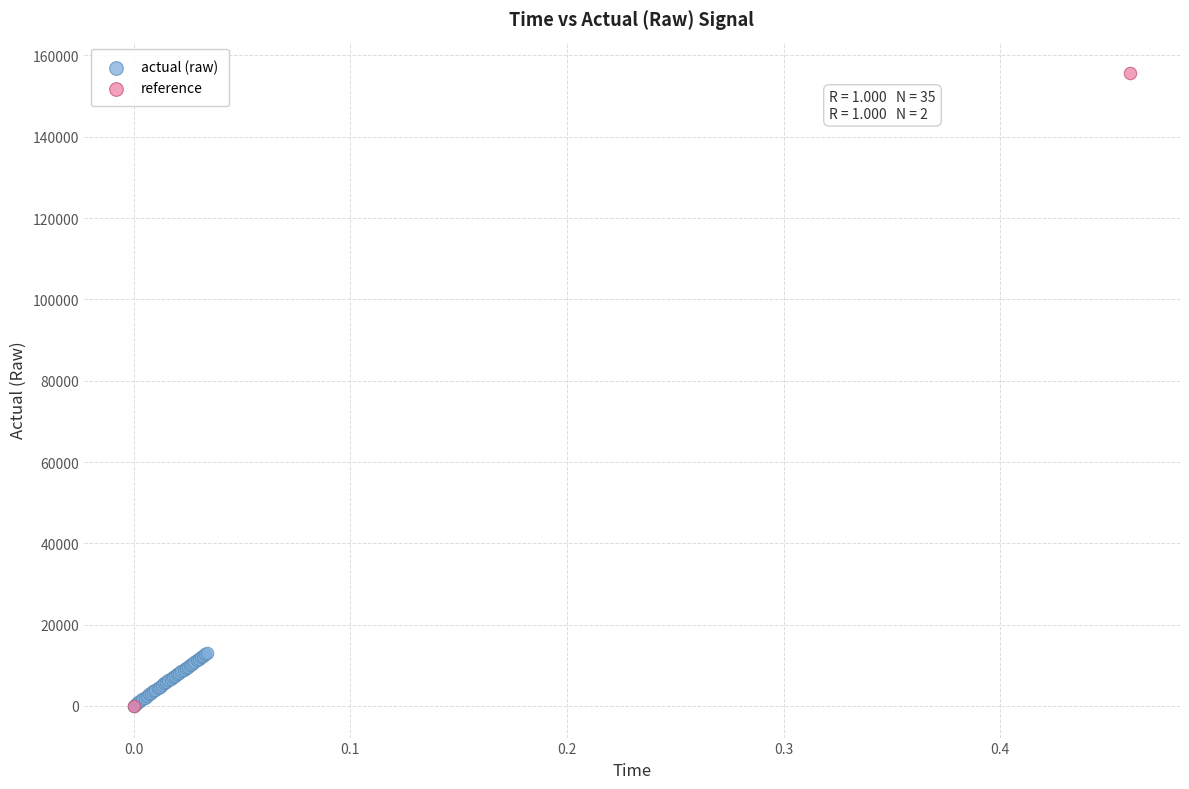

What are all the series names shown in the legend?

actual (raw), reference